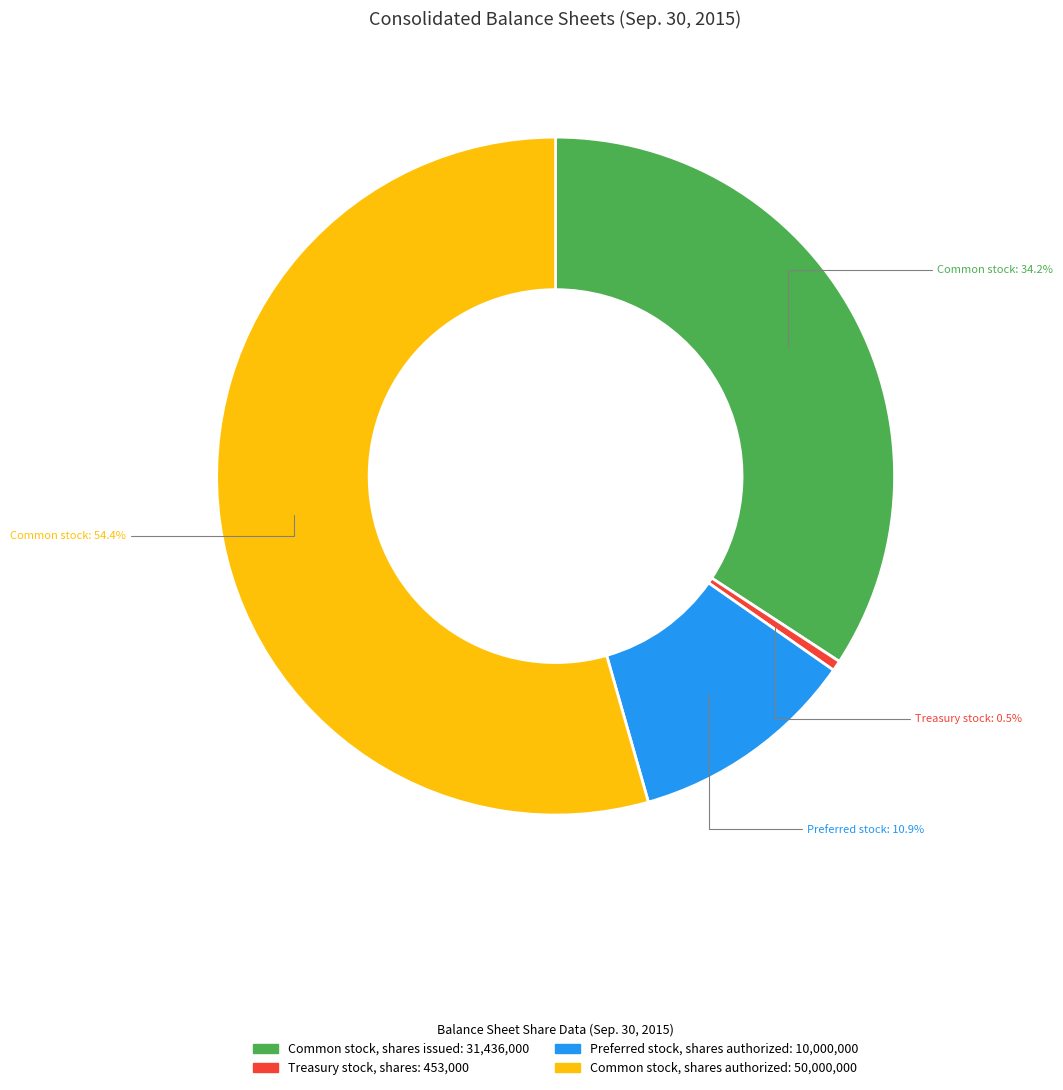

What percentage is the Preferred stock, shares authorized slice, to the nearest percent?

11%